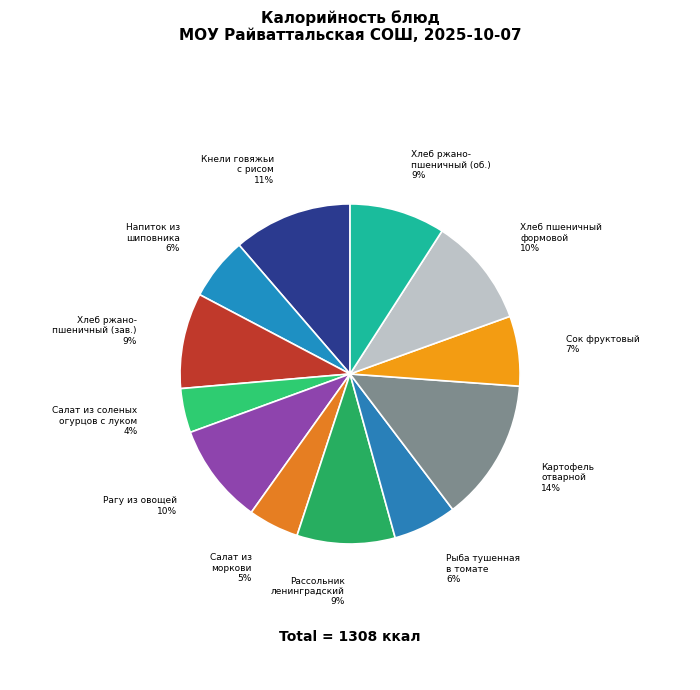

To the nearest percent, what is the difference between the largest and smallest slice percentages?

9%